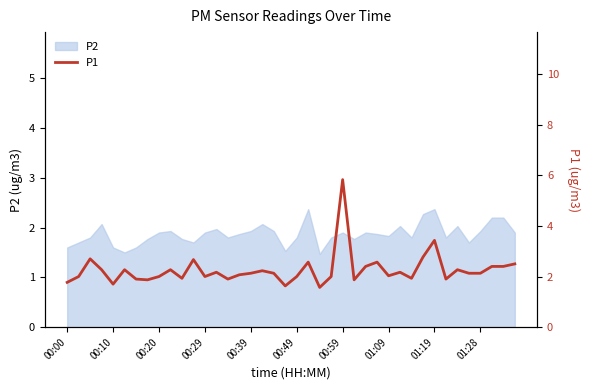

Does the chart display data point markers on the line(s)?

No